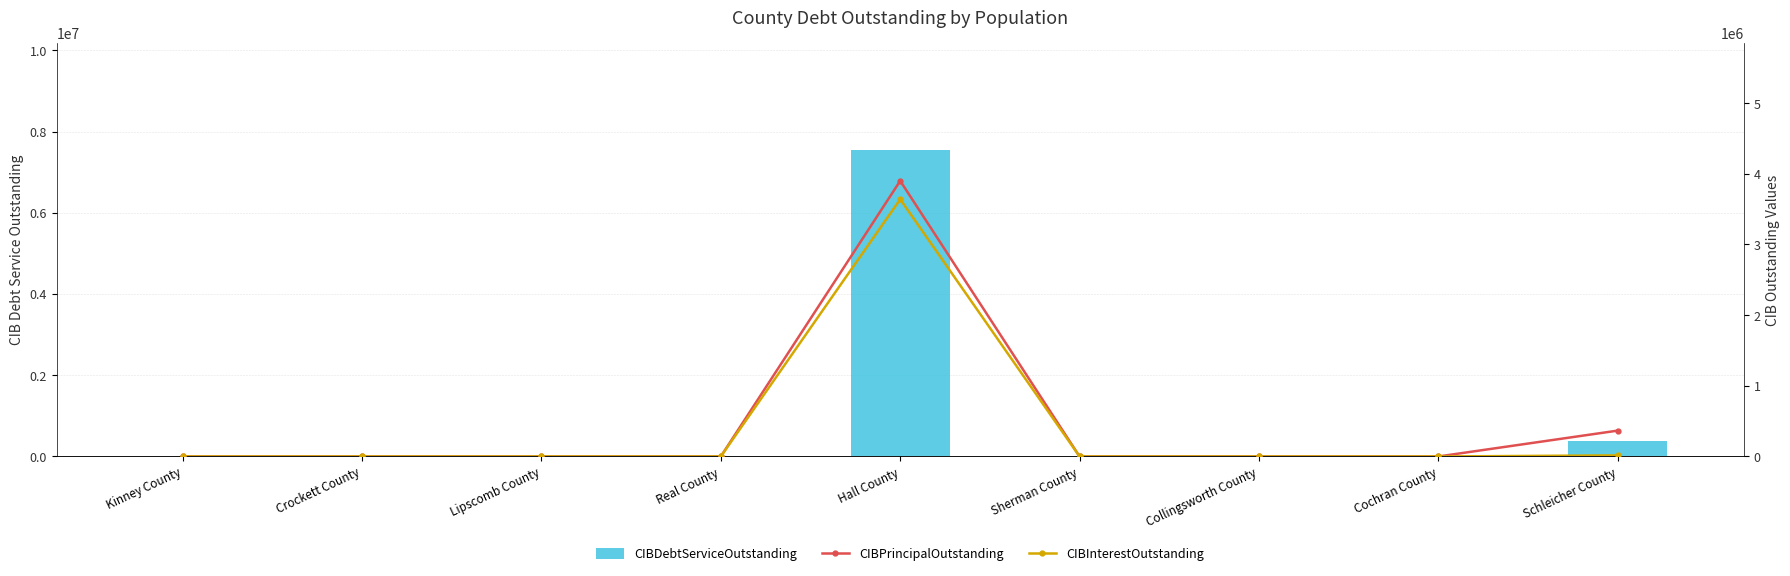

The value of CIBInterestOutstanding at Sherman County is 1540187.1. True or false?

False